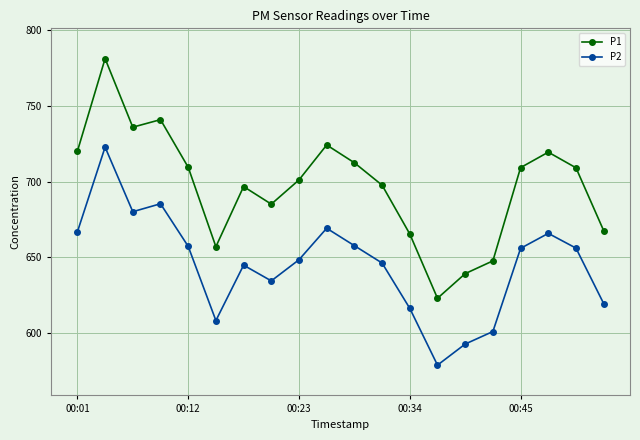

True or false: P1 has more than 0 interior local peaks.

True